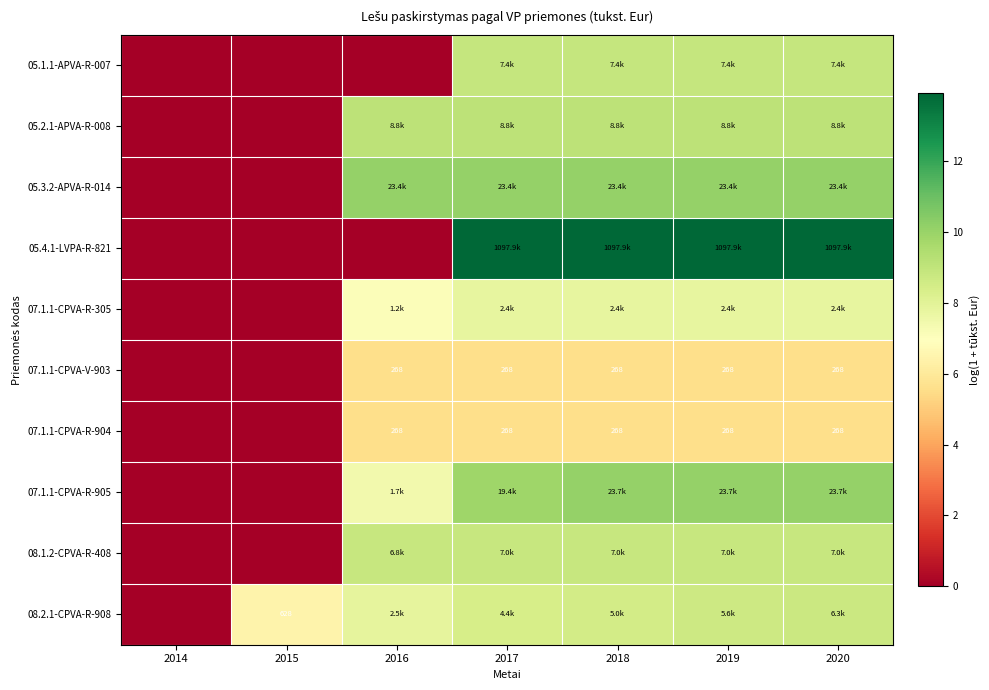

Is the value of 05.2.1-APVA-R-008 at 2015 greater than the value of 08.1.2-CPVA-R-408 at 2019?

No